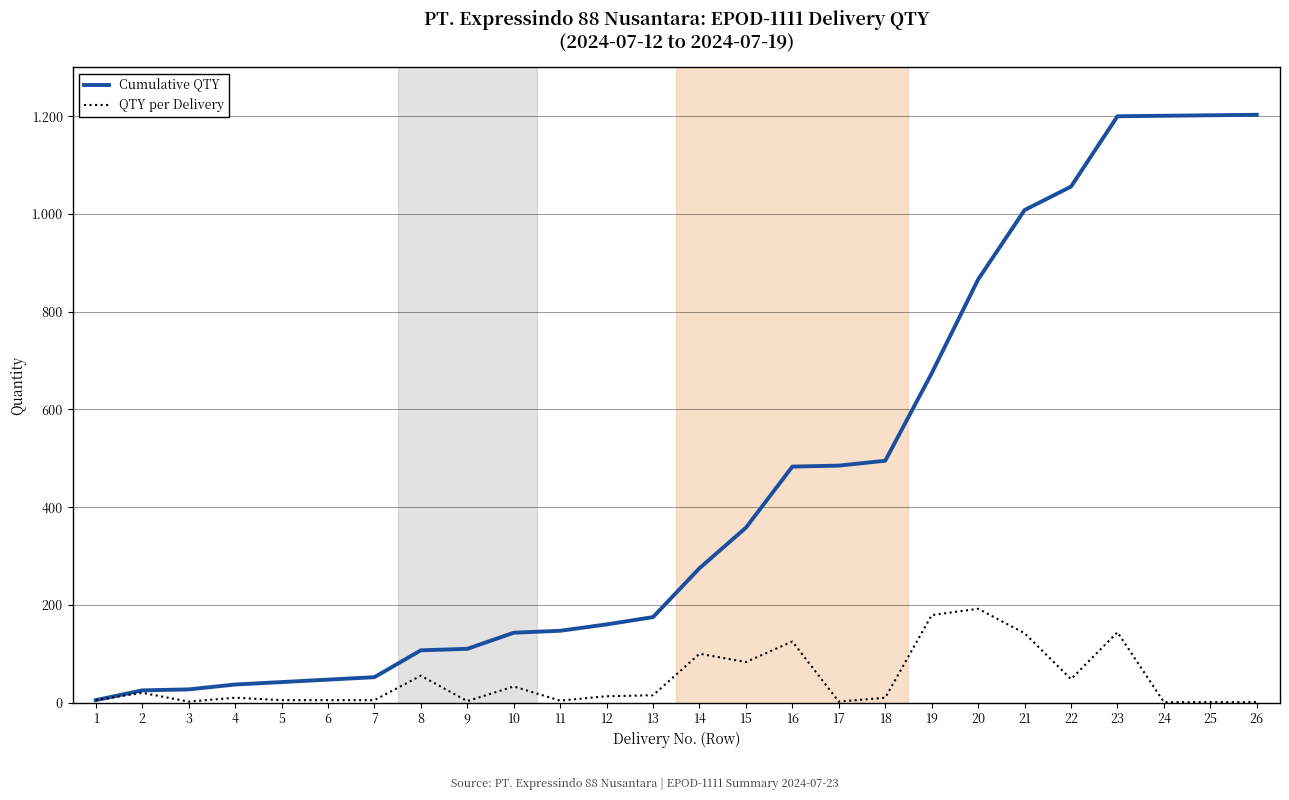

What are all the series names shown in the legend?

Cumulative QTY, QTY per Delivery